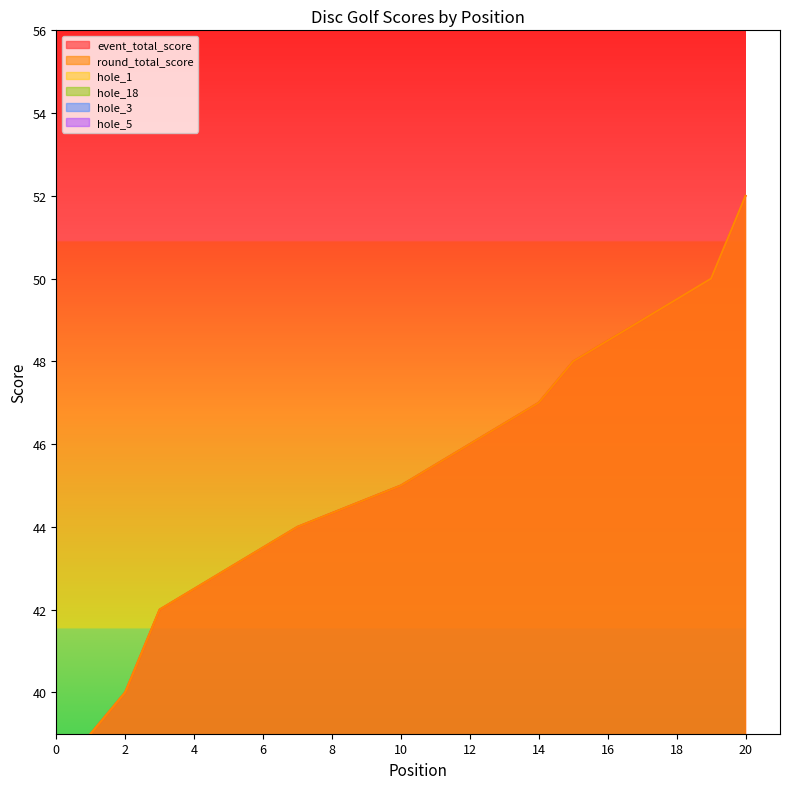

What is the average value of the hole_3 series?

2